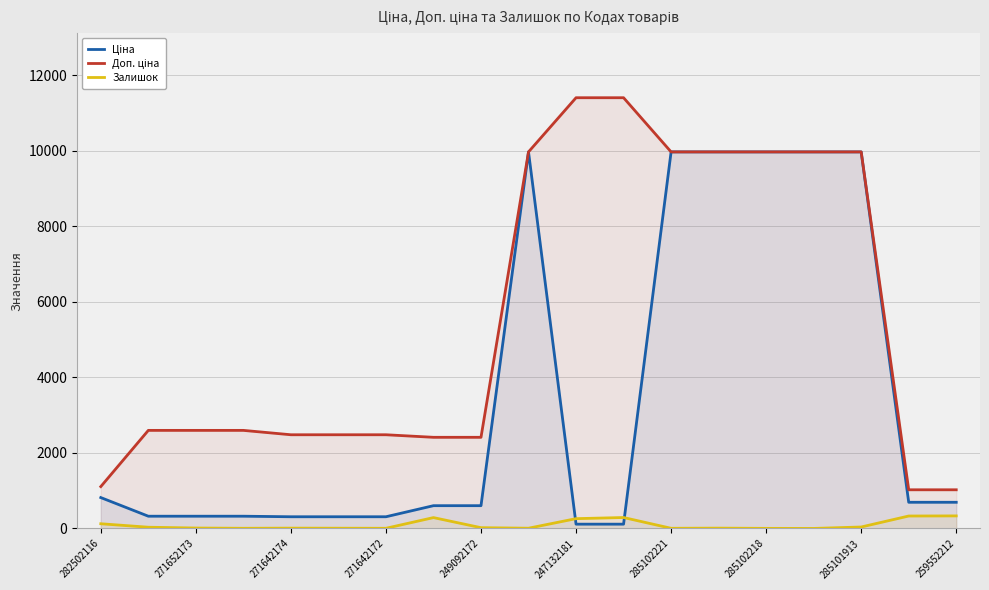

What is the minimum value shown in the chart?

1.0